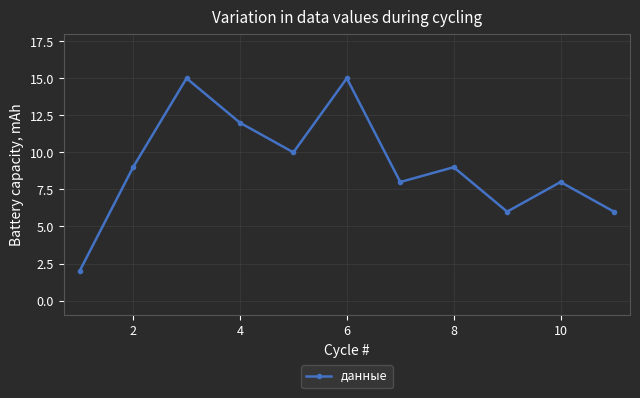

What is the value of the 3rd point from the left?

15